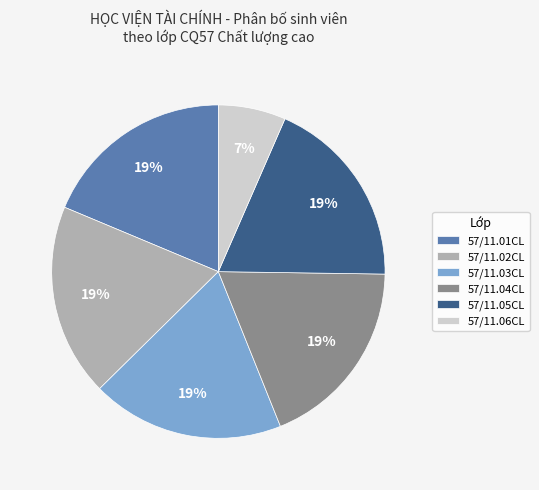

Does 57/11.01CL account for over 50% of the chart?

No